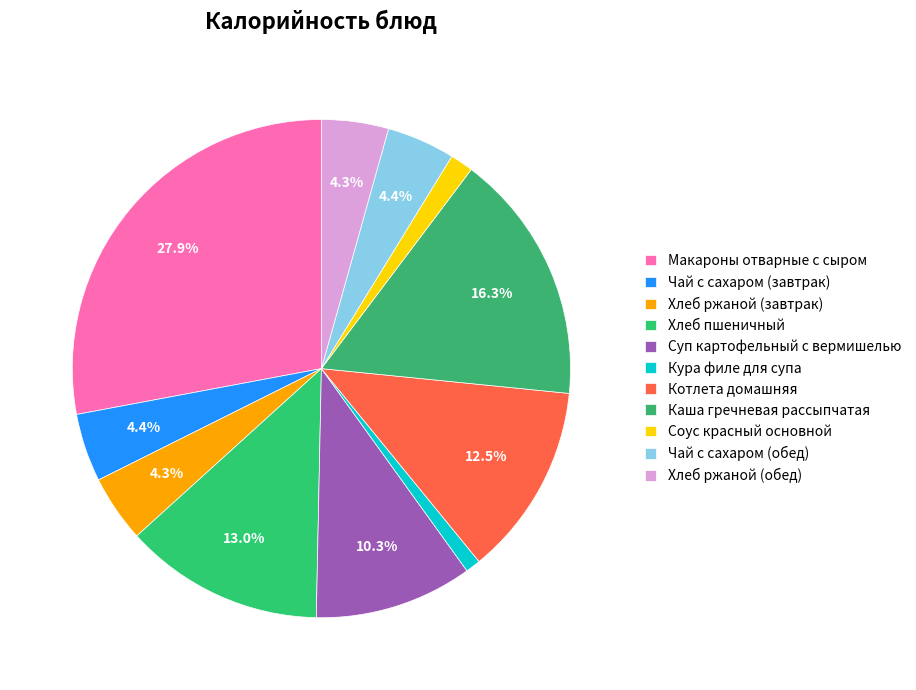

True or false: Кура филе для супа accounts for 1% of the total.

True